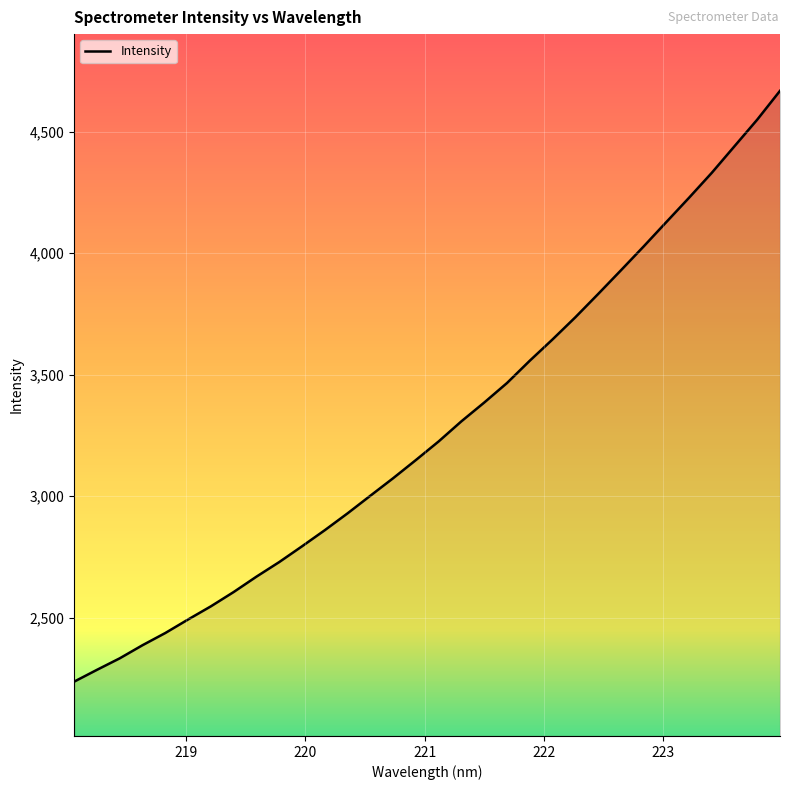

What is the minimum value shown in the chart?

2236.1